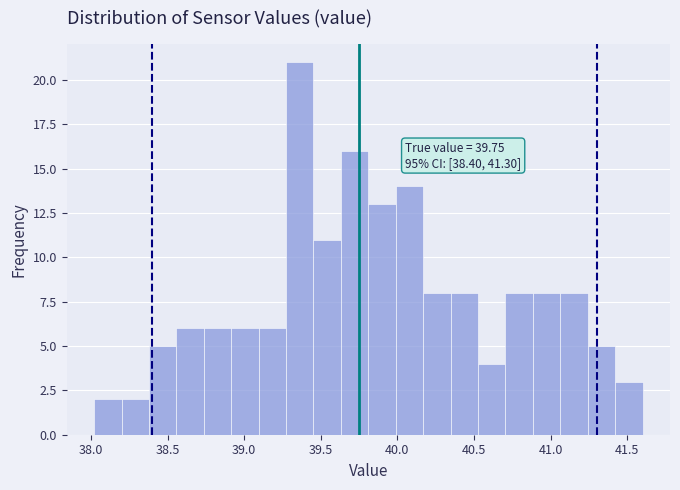

Around what value on the x-axis is the tallest bar? Give the approximate position of its centre, as read against the axis.

39.35